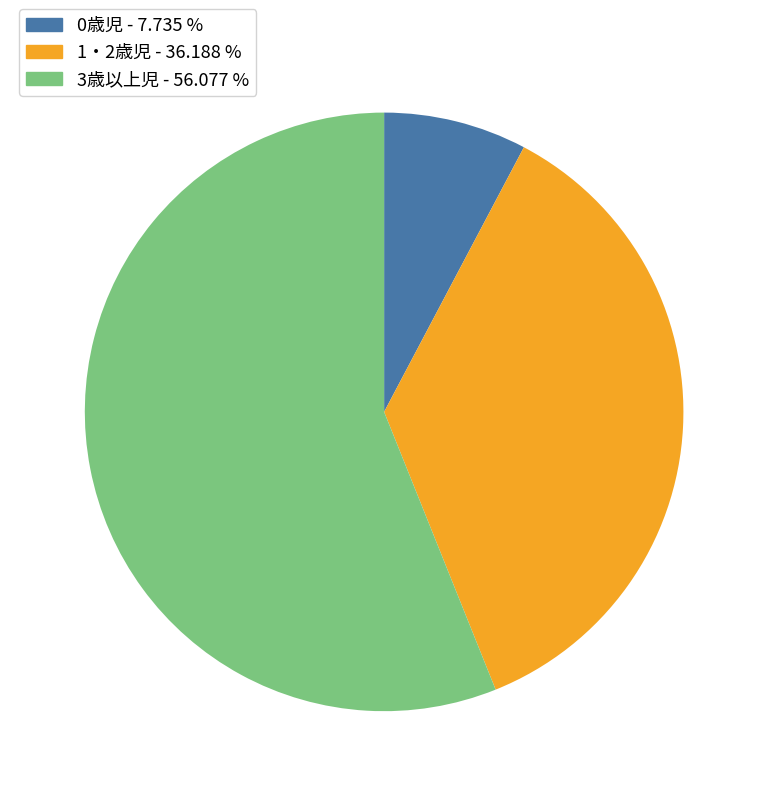

How many segments does this pie chart have?

3